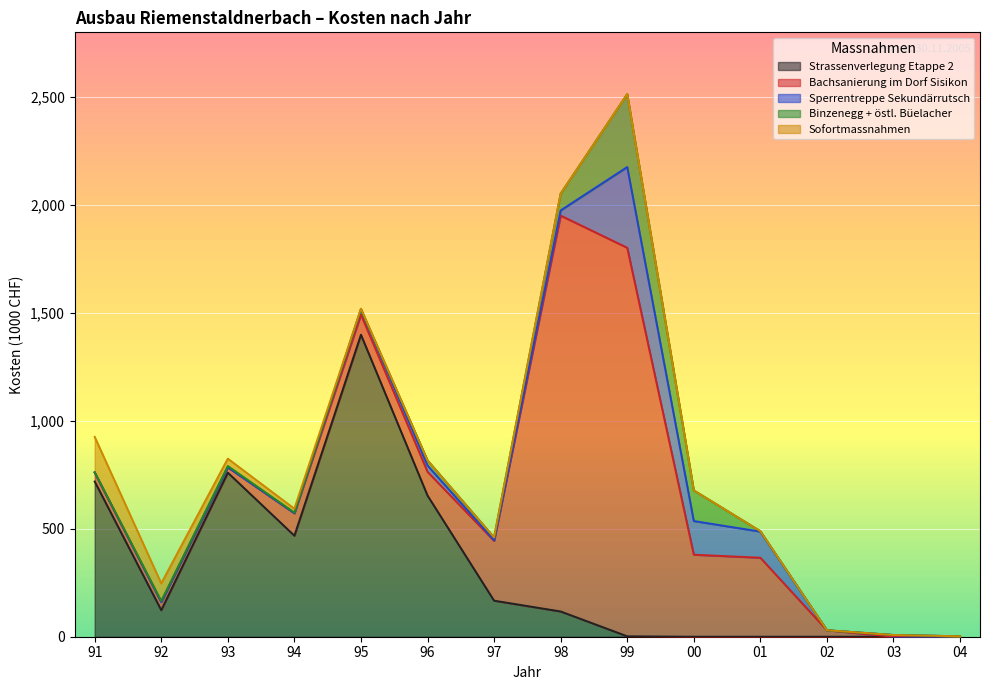

Between 98 and 04, which is larger?

98